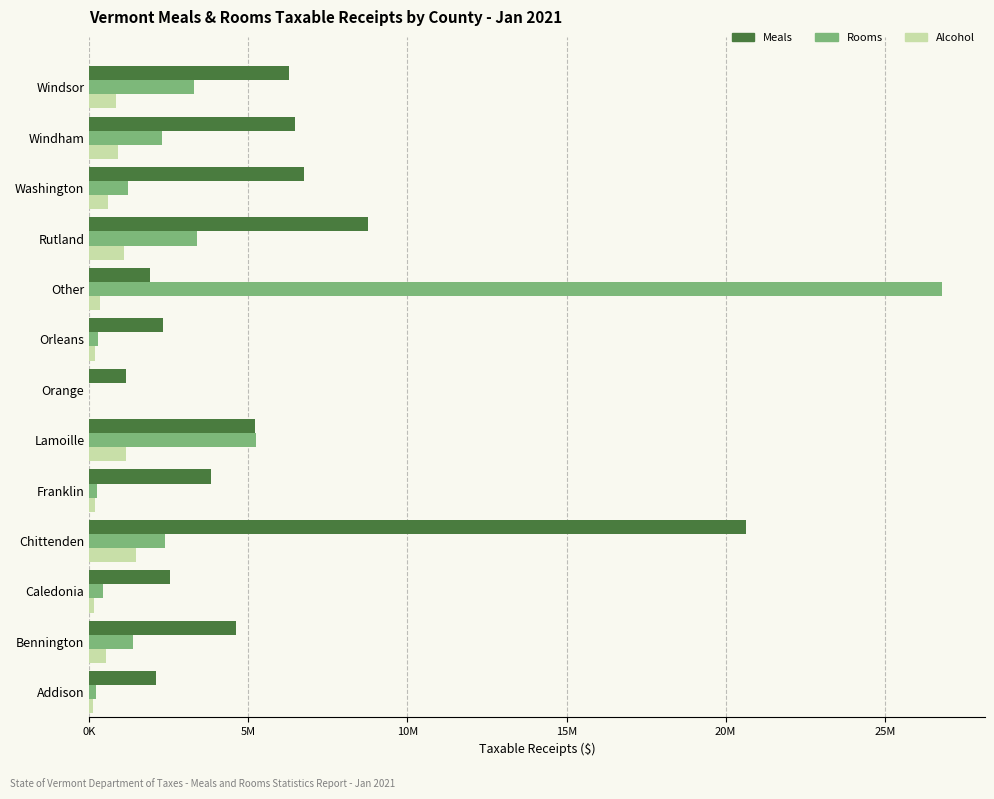

Reading left to right, list all the values displayed in this chart.

Meals: 2095816.1	4597148.2	2527741.7	20626546.8	3825201.3	5201345.9	1145211.0	2318413.1	1922108.0	8773773.1	6738583.4	6468445.1	6271021.5
Rooms: 216250.8	1374152.6	429145.8	2380451.0	241795.5	5243441.0	0.0	282109.9	26807830.1	3382634.5	1223783.0	2293074.6	3278542.1
Alcohol: 104267.6	521782.3	135059.4	1468687.5	185082.4	1148714.1	0.0	166740.8	335819.6	1098911.9	601376.7	897492.1	847410.0